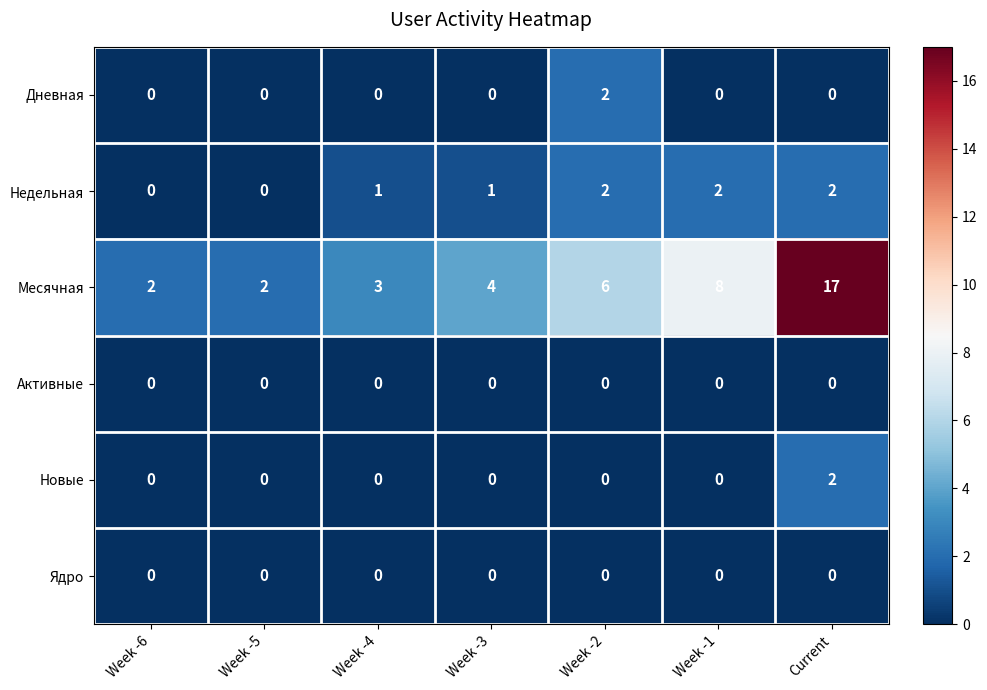

At how many categories does at least one series exceed 5?

3